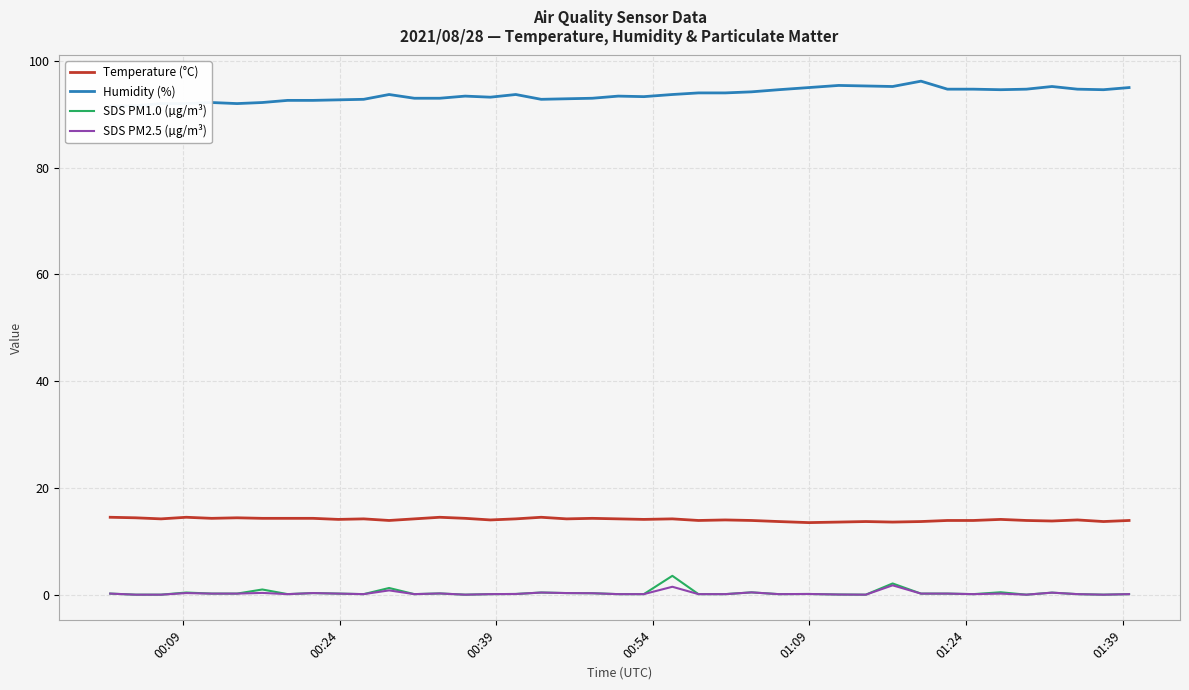

True or false: Temperature (°C) and SDS PM1.0 (µg/m³) cross at least once.

False